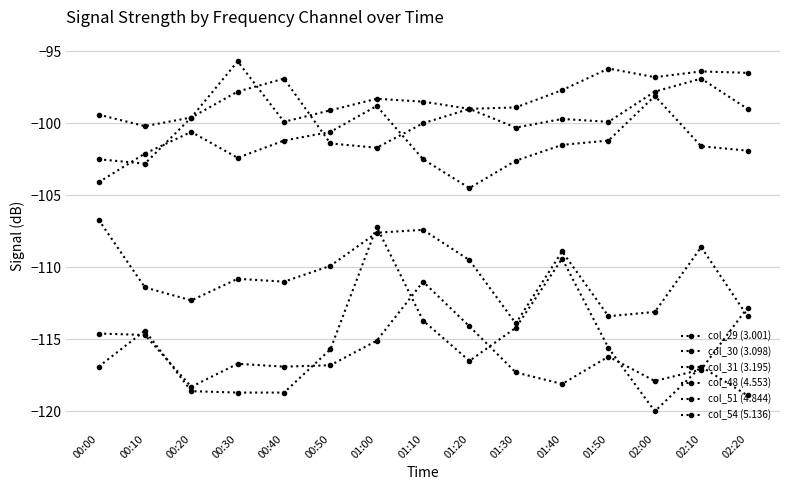

How many categories are shown in the chart?

15